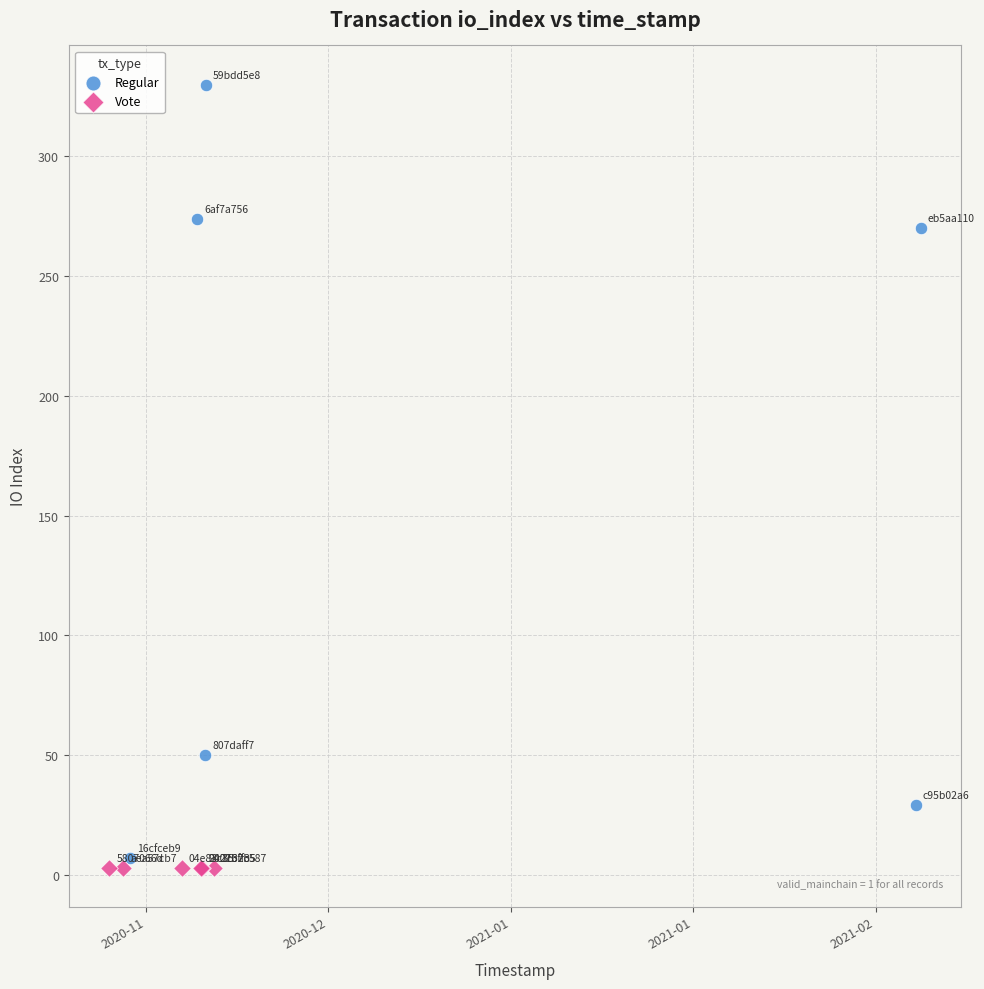

Which series reaches the minimum Y coordinate?

Vote